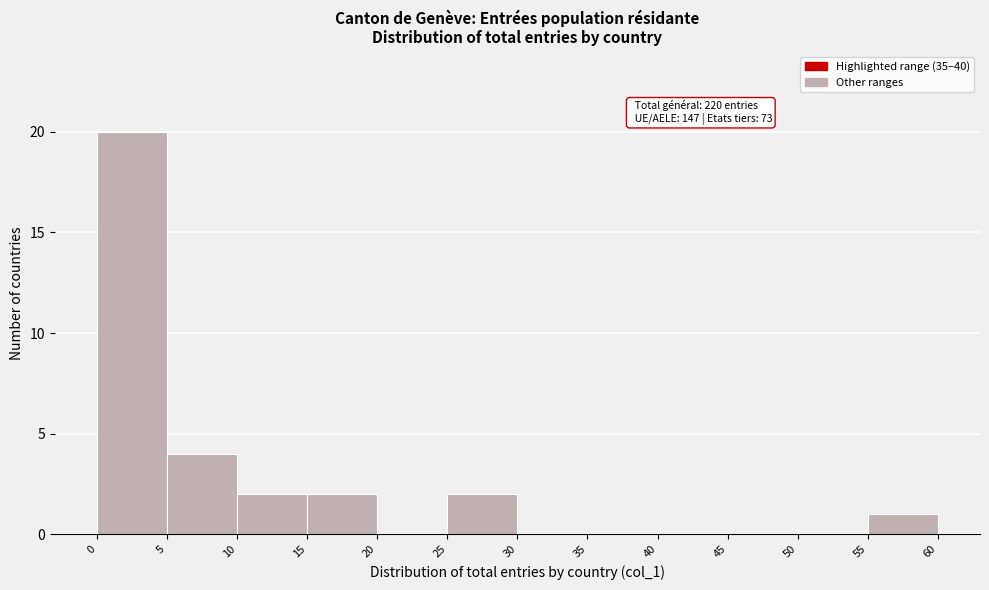

Over which range of the x-axis is the bar tallest?

0 to 5